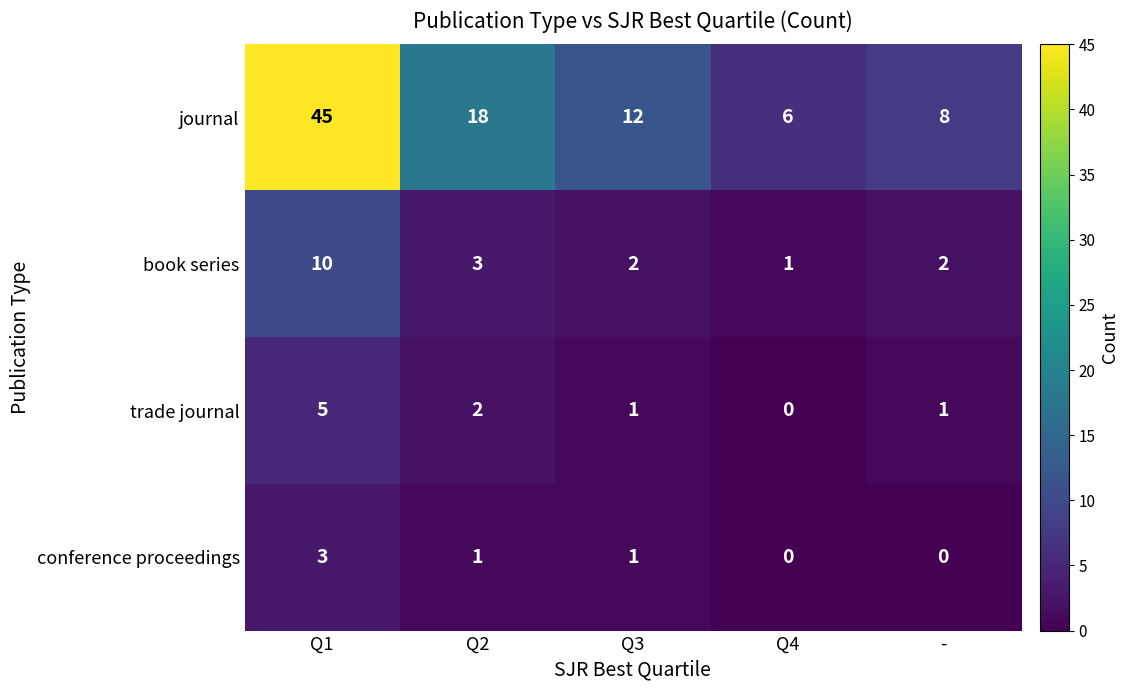

What is the average value of the journal series?

18